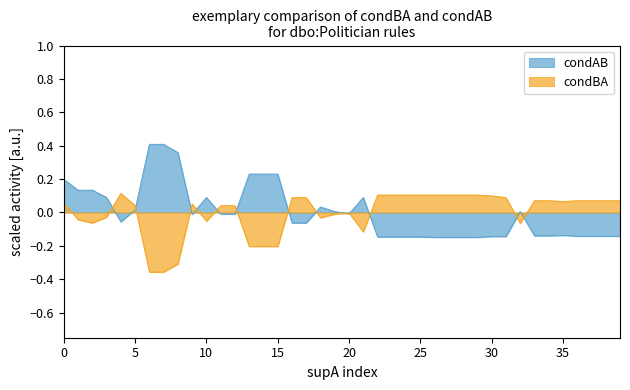

Which series has the largest total across all categories?

condBA